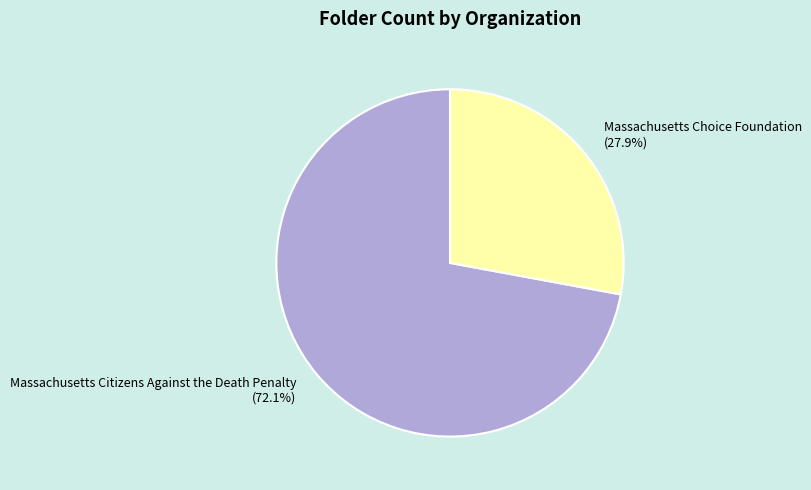

Is it true that Massachusetts Choice Foundation is 18% of the pie?

False